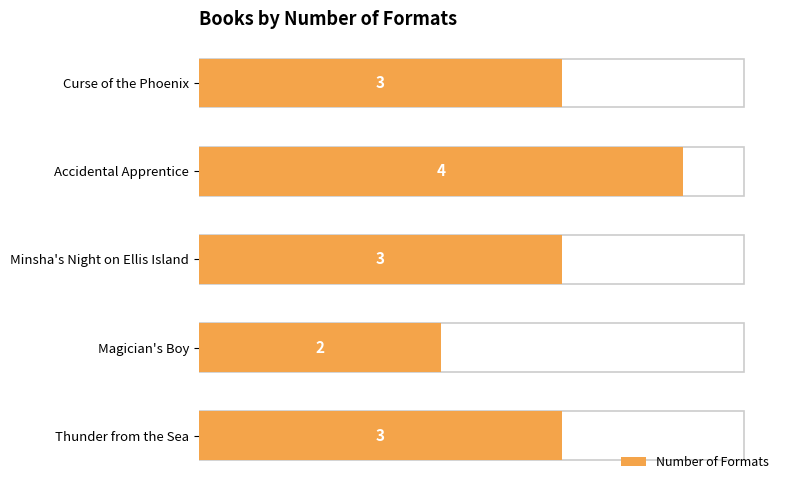

What is the value of the 1st bar from the left?

3